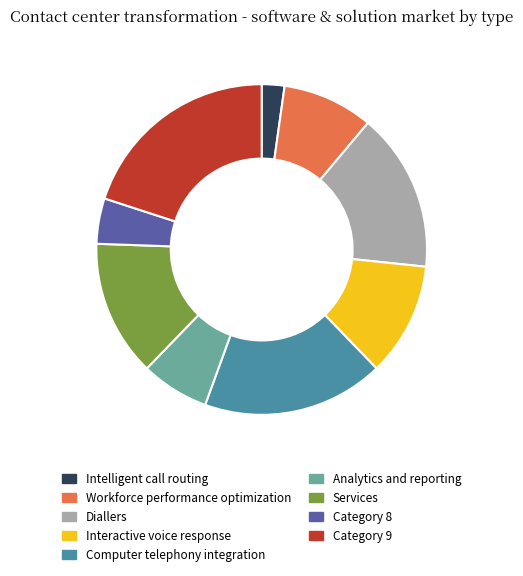

Count the number of slices in the pie.

9